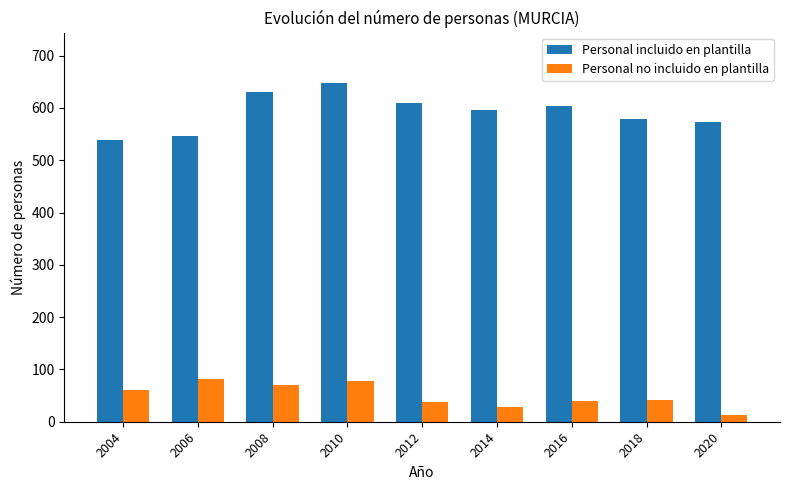

What is the difference between the highest and lowest values at 2010?

569